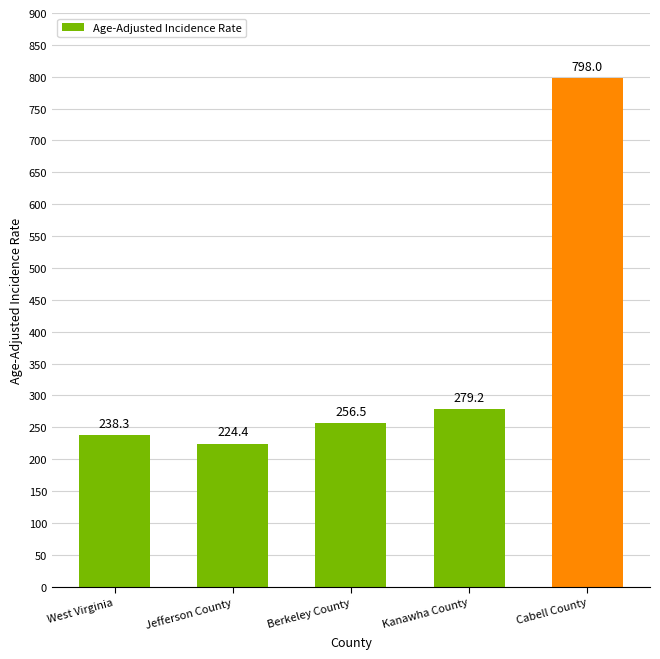

What is the value of the 3rd bar from the left?

256.5